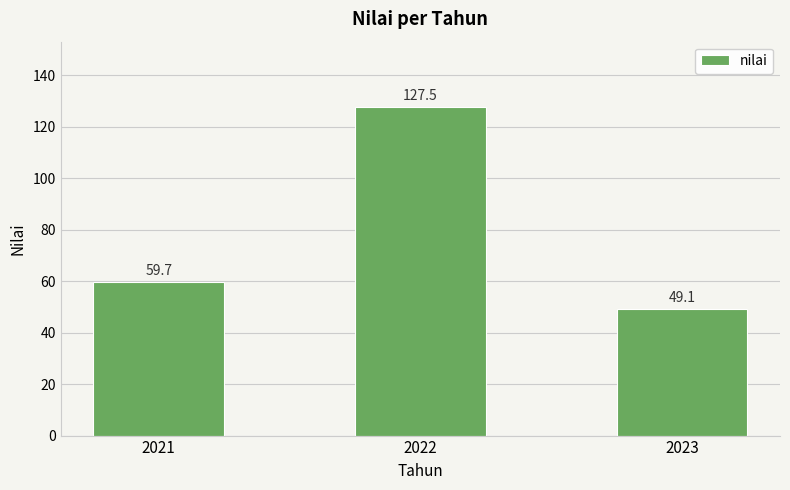

Which label corresponds to the smallest value in the chart?

2023